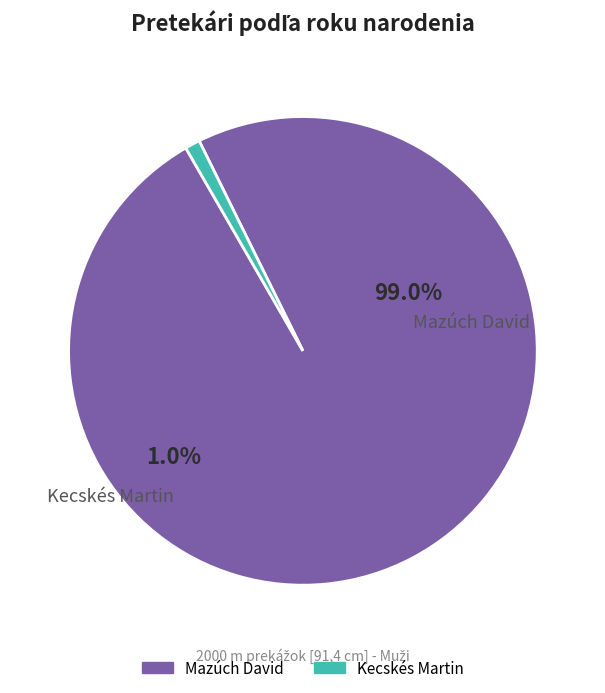

Is the sum of Mazúch David and Kecskés Martin greater than half?

Yes